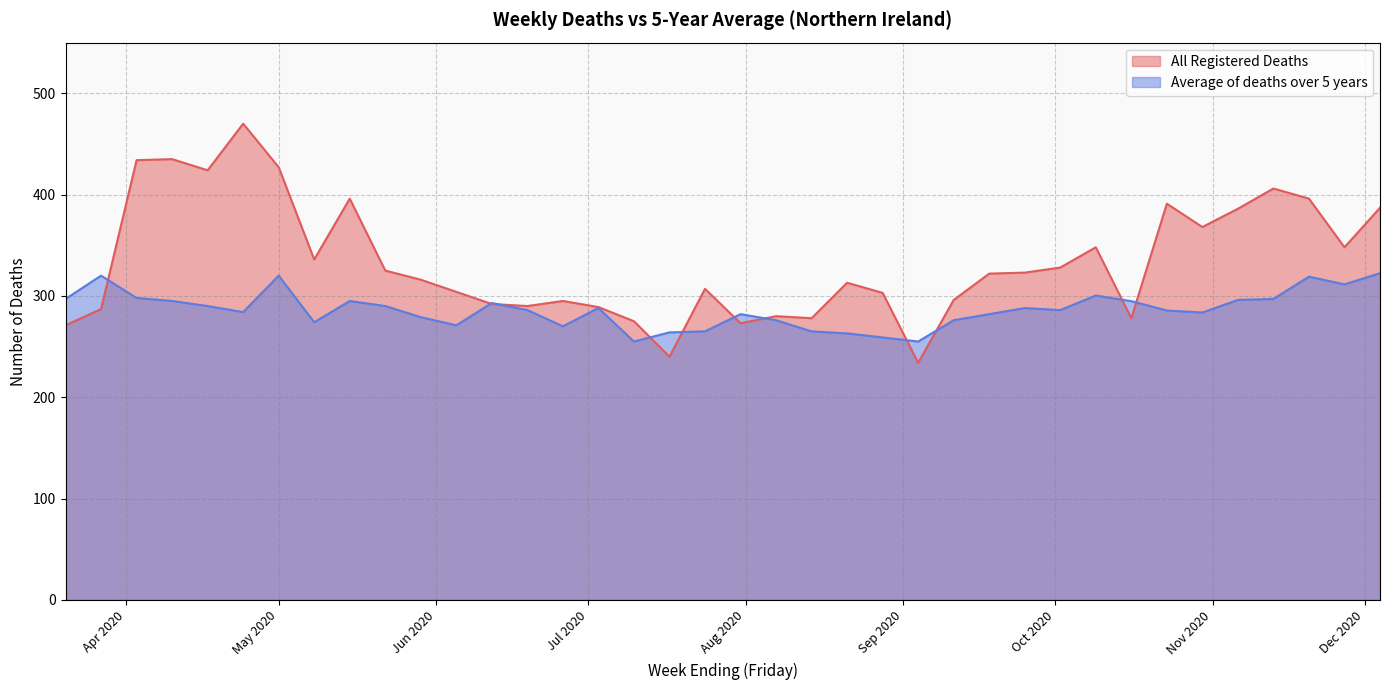

How many data points in Average of deaths over 5 years are less than 286?

18